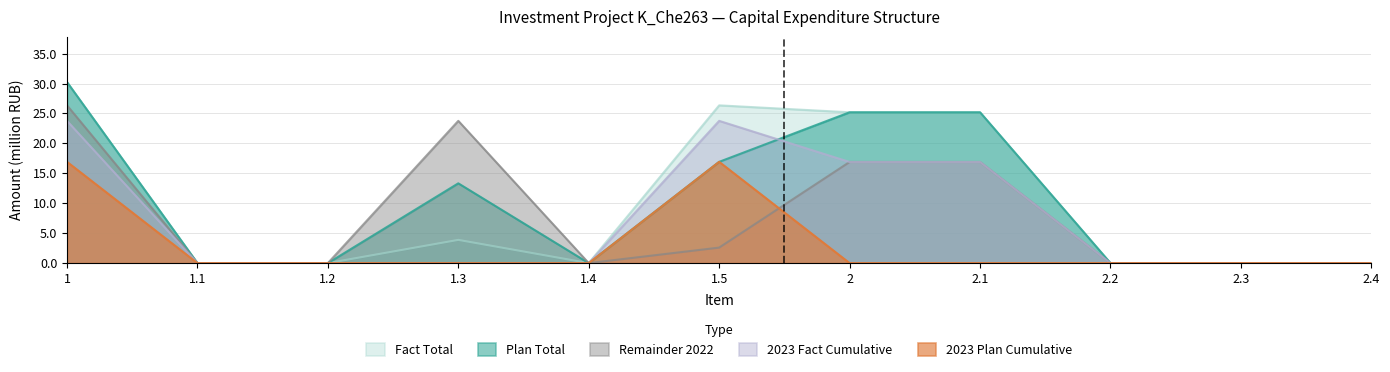

How many positive values does the Remainder 2022 series have?

5